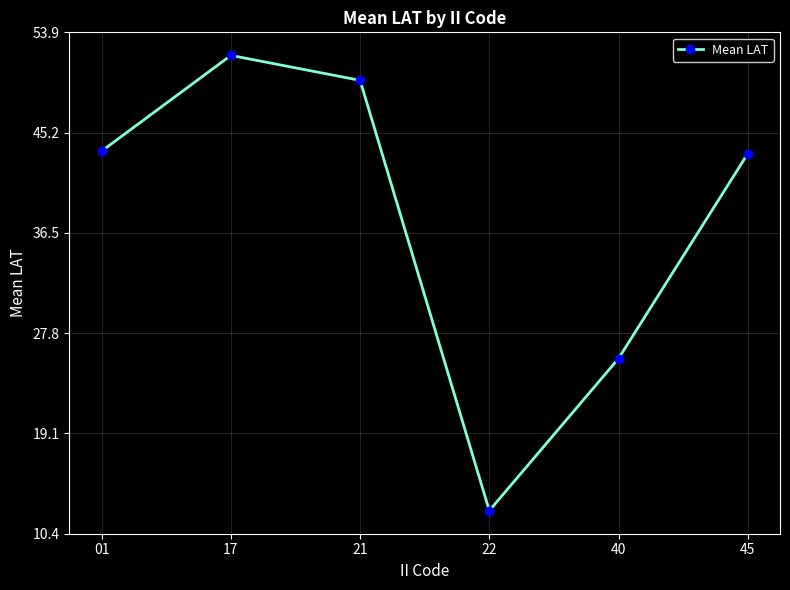

Reading left to right, what are all the values shown in this chart?

01=43.6	17=51.9	21=49.7	22=12.4	40=25.6	45=43.4